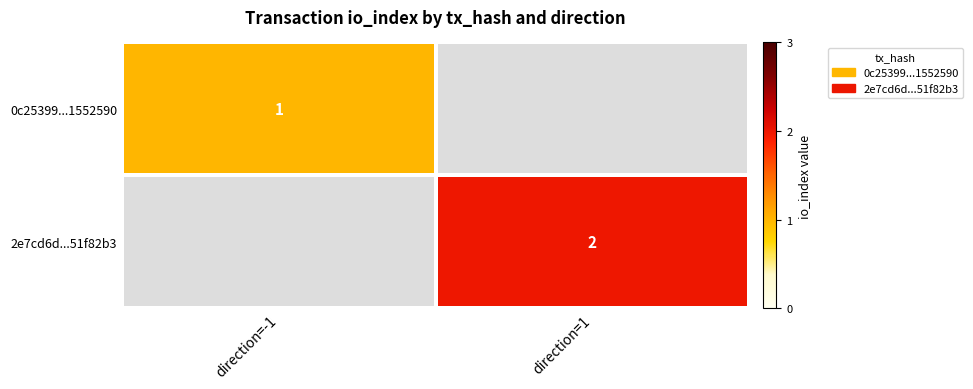

What is the minimum value shown in the chart?

1.0